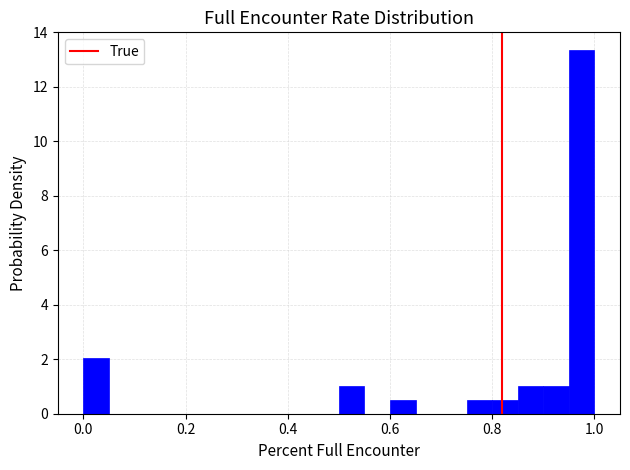

Read against the x-axis, roughly where is the centre of the tallest bar?

0.98